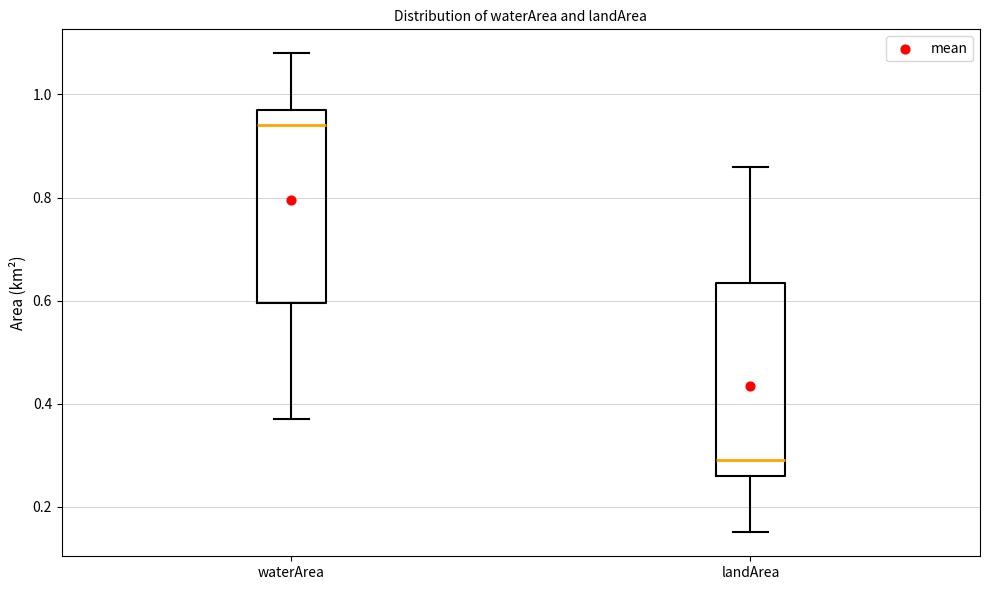

Where does the upper whisker of the box for landArea end on the y-axis? The values are not printed on the chart, so give them approximately, as read against the axis.

0.86